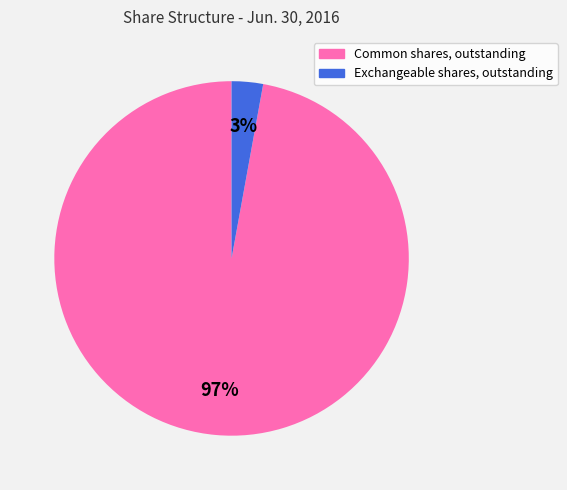

Does any single category account for the majority?

Yes